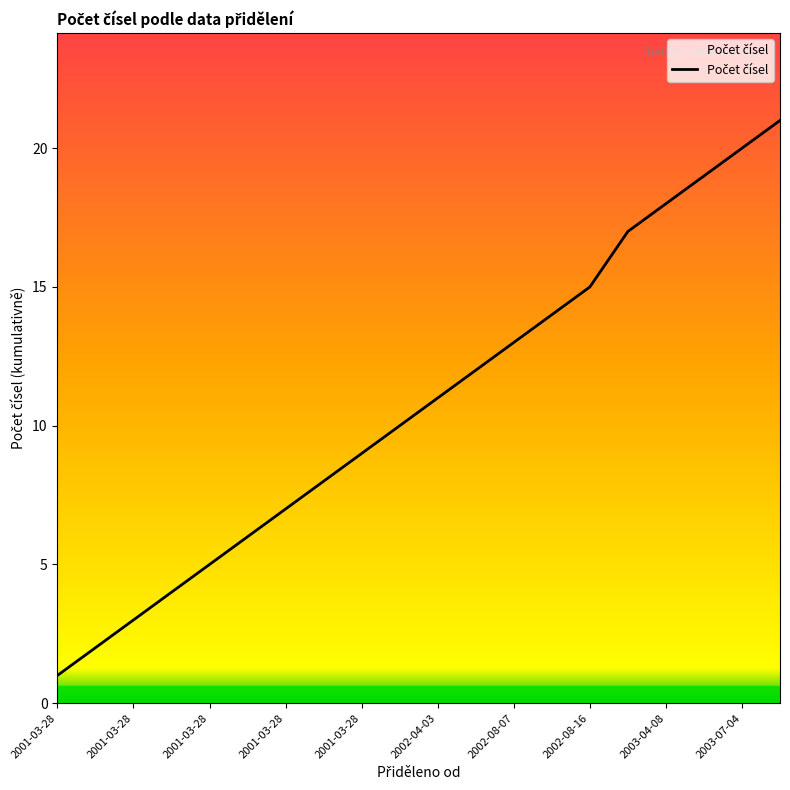

What is the smallest value displayed?

1